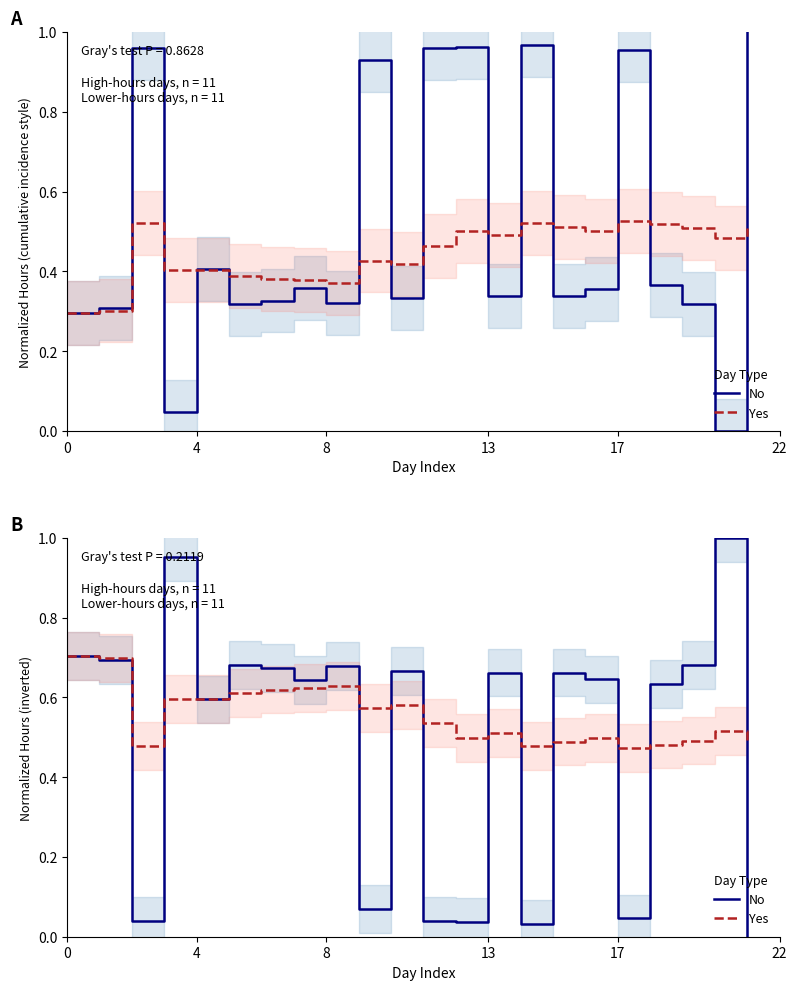

The value of No at 13 is 1.0. True or false?

True